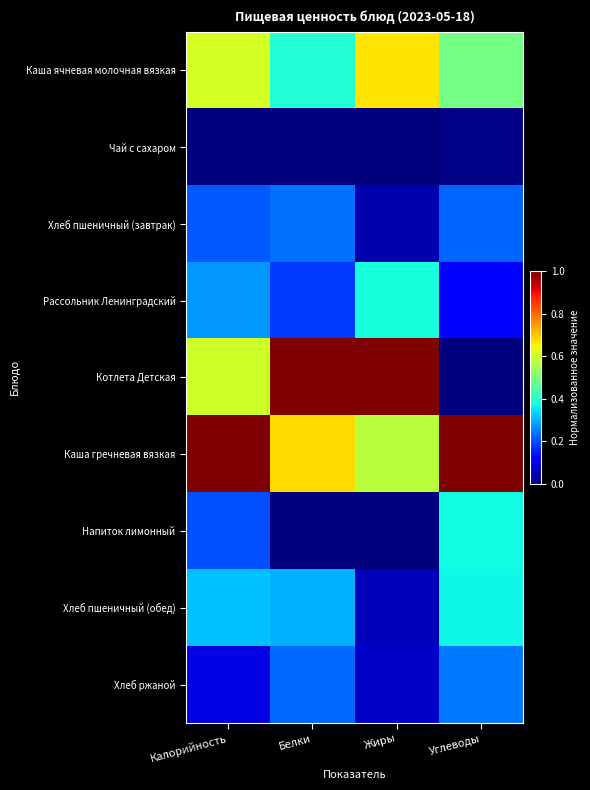

Reading right to left, what are all the values shown in this chart?

Каша ячневая молочная вязкая: Углеводы=0.5	Жиры=0.7	Белки=0.4	Калорийность=0.6
Чай с сахаром: Углеводы=0.0	Жиры=0.0	Белки=0.0	Калорийность=0.0
Хлеб пшеничный (завтрак): Углеводы=0.2	Жиры=0.0	Белки=0.2	Калорийность=0.2
Рассольник Ленинградский: Углеводы=0.1	Жиры=0.4	Белки=0.2	Калорийность=0.3
Котлета Детская: Углеводы=0.0	Жиры=1.0	Белки=1.0	Калорийность=0.6
Каша гречневая вязкая: Углеводы=1.0	Жиры=0.6	Белки=0.7	Калорийность=1.0
Напиток лимонный: Углеводы=0.4	Жиры=0.0	Белки=0.0	Калорийность=0.2
Хлеб пшеничный (обед): Углеводы=0.4	Жиры=0.1	Белки=0.3	Калорийность=0.3
Хлеб ржаной: Углеводы=0.2	Жиры=0.1	Белки=0.2	Калорийность=0.1